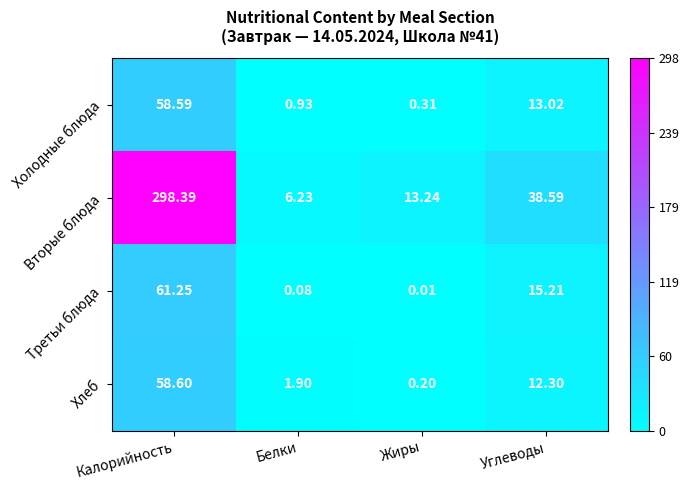

At which label does Холодные блюда reach its peak?

Калорийность